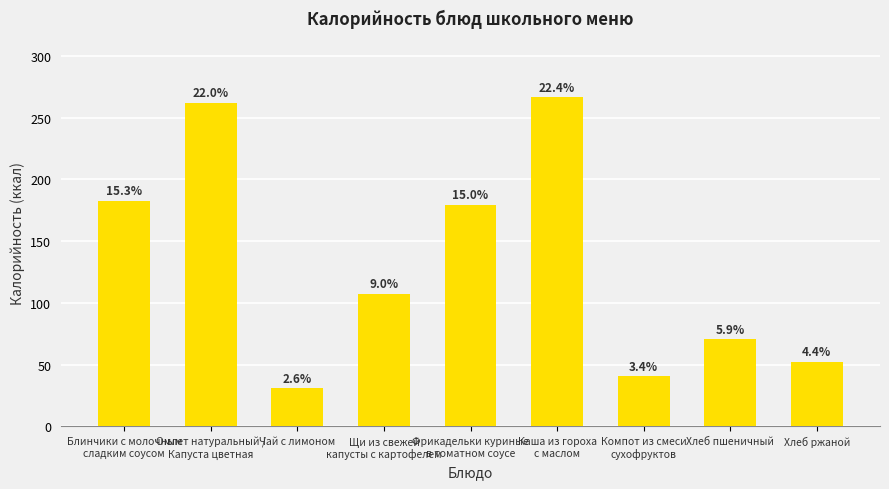

Rank the categories by value from highest to lowest.

Каша из гороха
с маслом, Омлет натуральный /
Капуста цветная, Блинчики с молочным
сладким соусом, Фрикадельки куриные
в томатном соусе, Щи из свежей
капусты с картофелем, Хлеб пшеничный, Хлеб ржаной, Компот из смеси
сухофруктов, Чай с лимоном